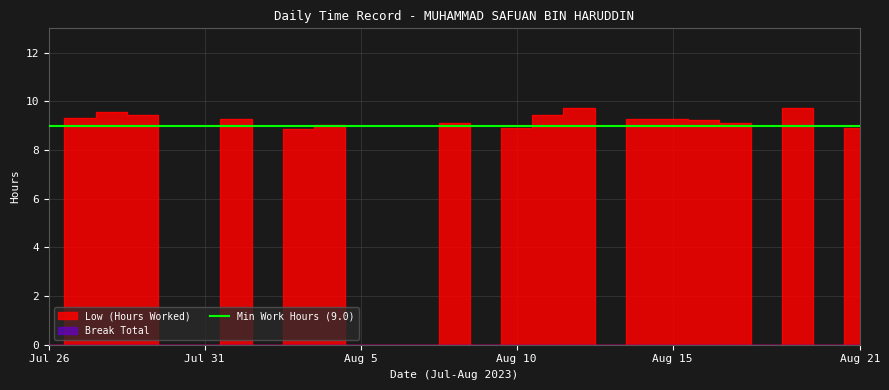

The chart shows a value of 15.4 at 27. True or false?

False